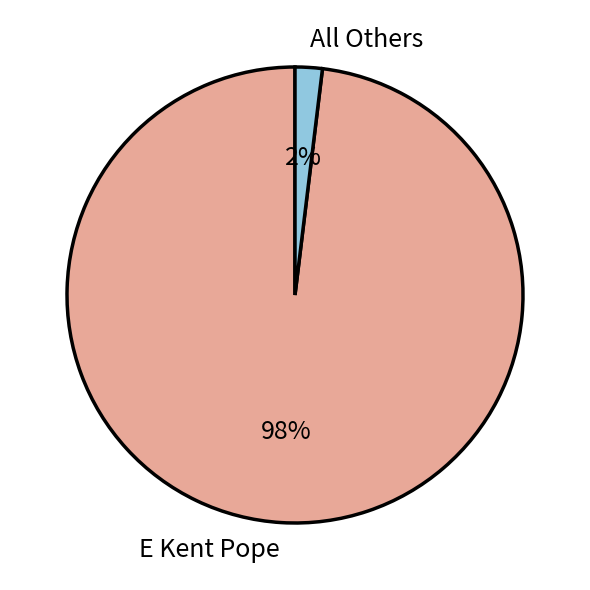

What is the smallest slice in the pie chart?

All Others